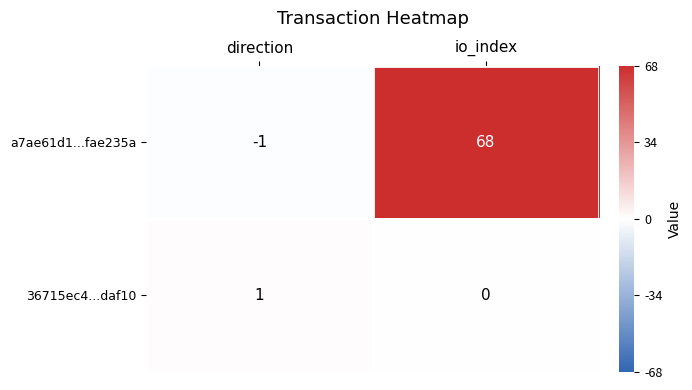

The value of a7ae61d1...fae235a at io_index is 68. True or false?

True